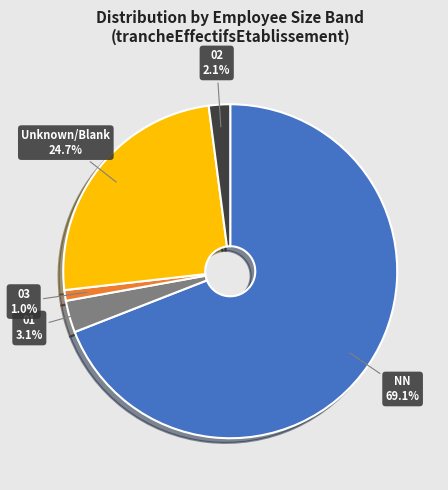

Is there any slice that represents more than half of the pie?

Yes